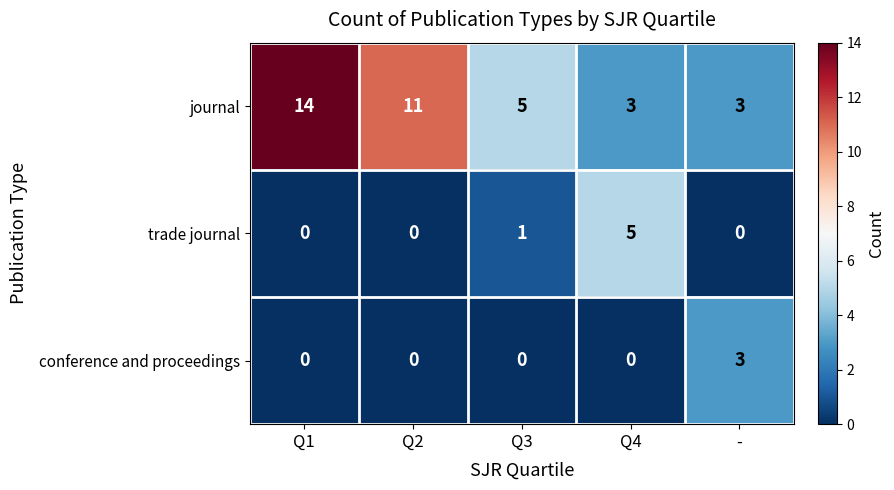

Reading left to right, list all the values displayed in this chart.

journal: Q1=14	Q2=11	Q3=5	Q4=3	-=3
trade journal: Q1=0	Q2=0	Q3=1	Q4=5	-=0
conference and proceedings: Q1=0	Q2=0	Q3=0	Q4=0	-=3